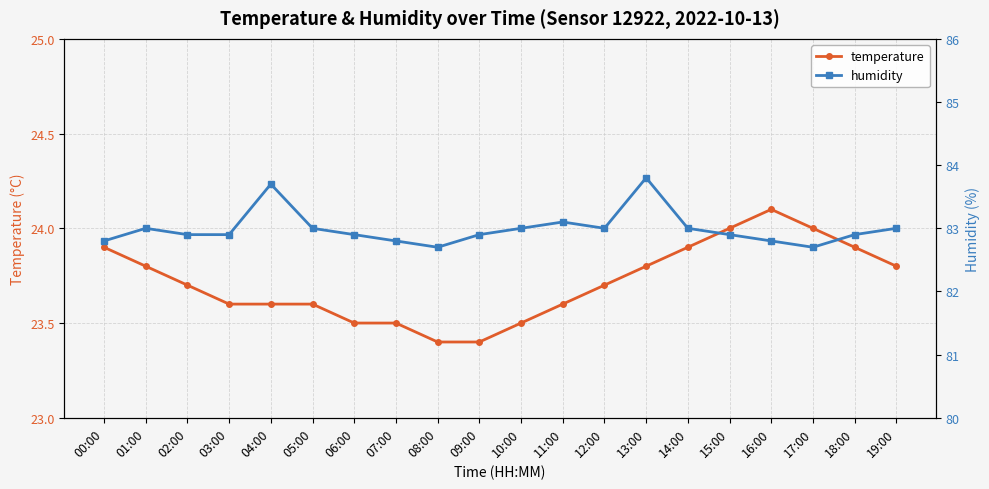

Does the chart display data point markers on the line(s)?

Yes